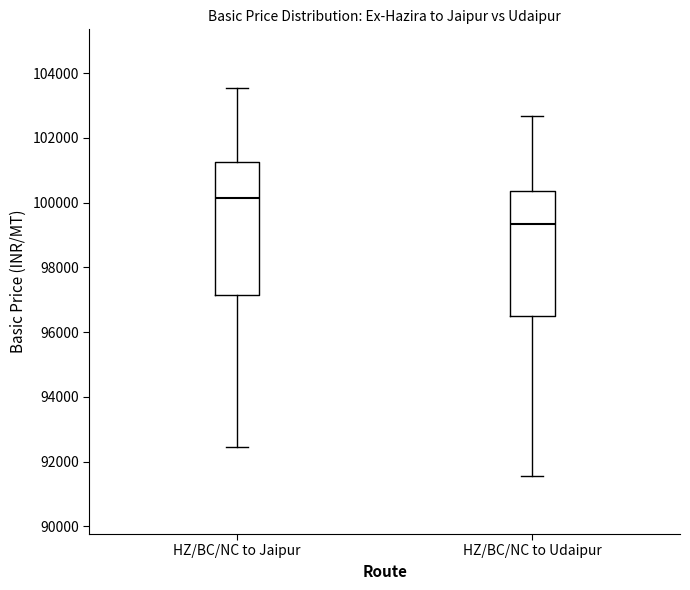

Which box's median line is the highest?

HZ/BC/NC to Jaipur